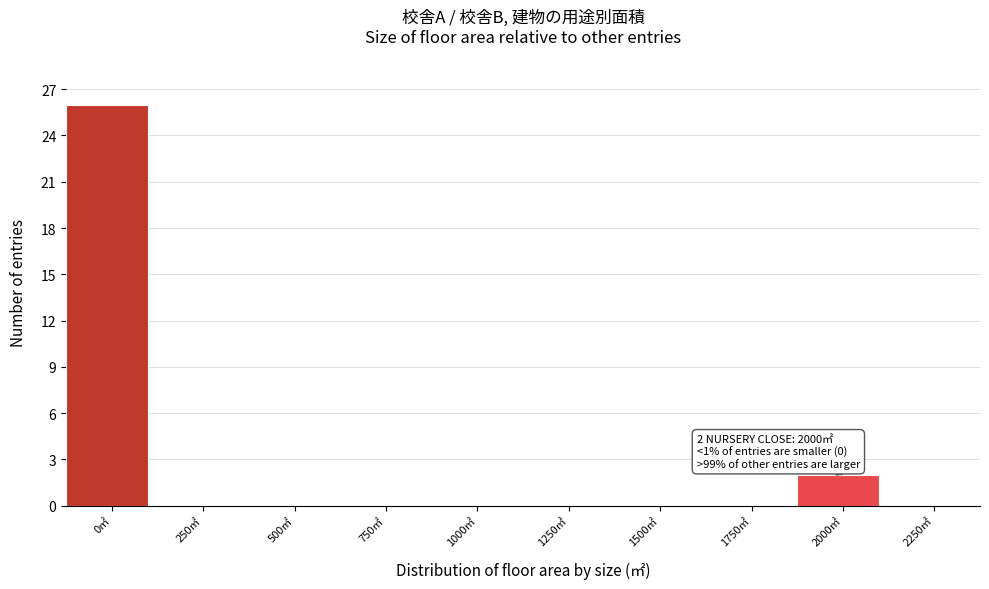

Reading left to right, what are all the values shown in this chart?

0㎡=26	250㎡=0	500㎡=0	750㎡=0	1000㎡=0	1250㎡=0	1500㎡=0	1750㎡=0	2000㎡=2	2250㎡=0